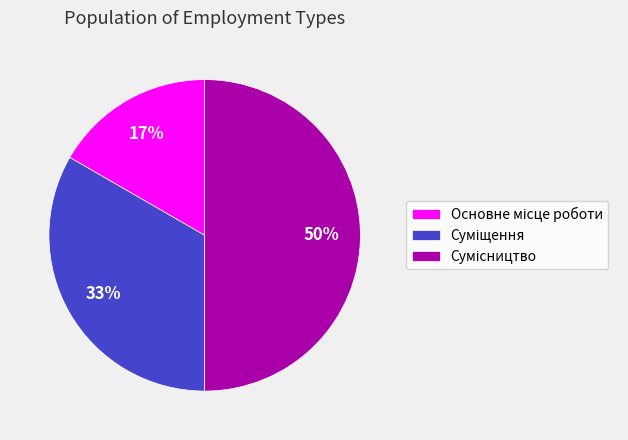

To the nearest percent, what is the average slice percentage?

33%